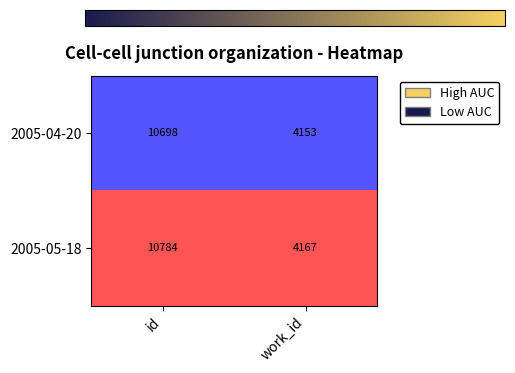

At which category is the sum across all series the highest?

id